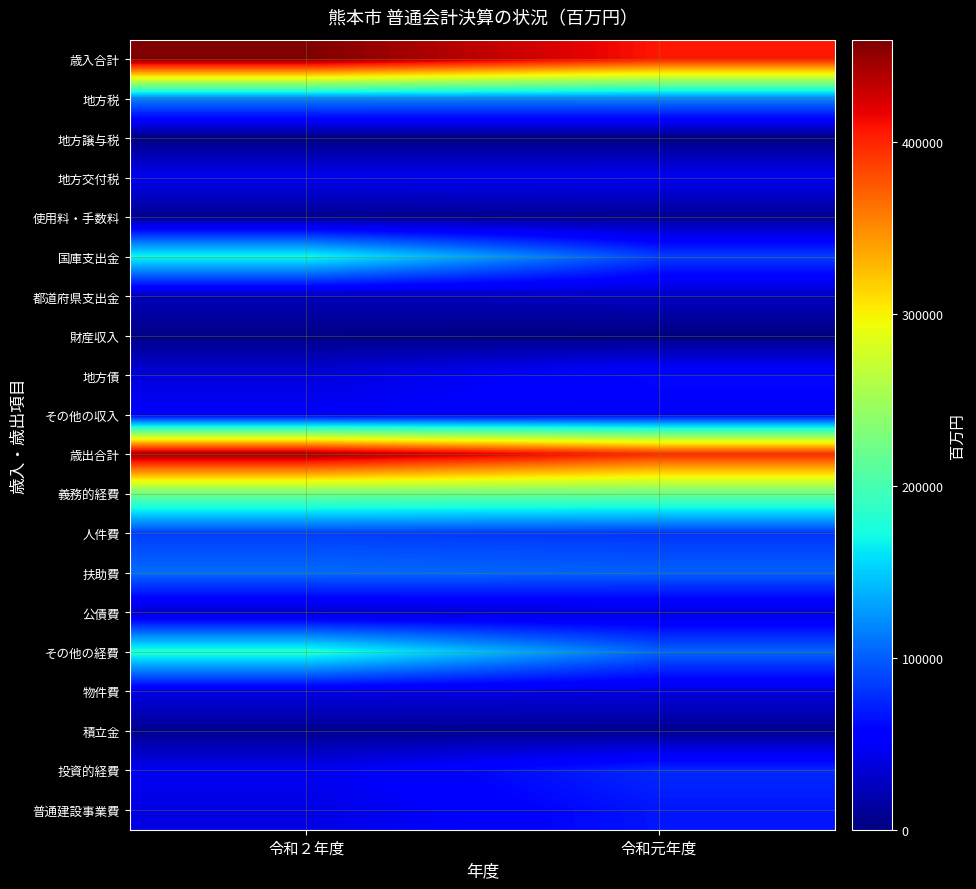

Count the number of categories in the chart.

2